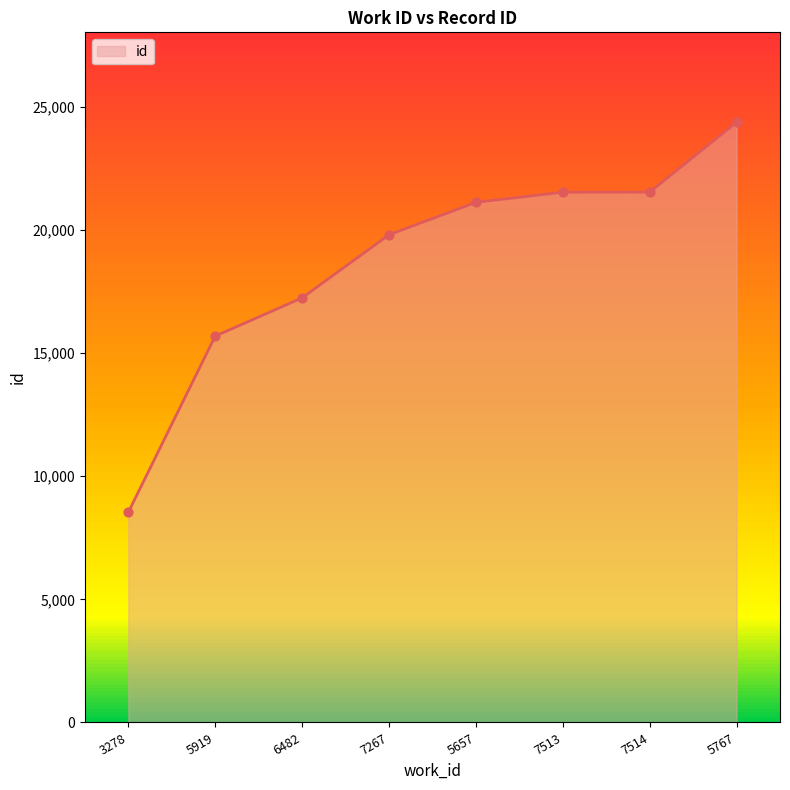

What is the change in value from 7513 to 7514?

+3